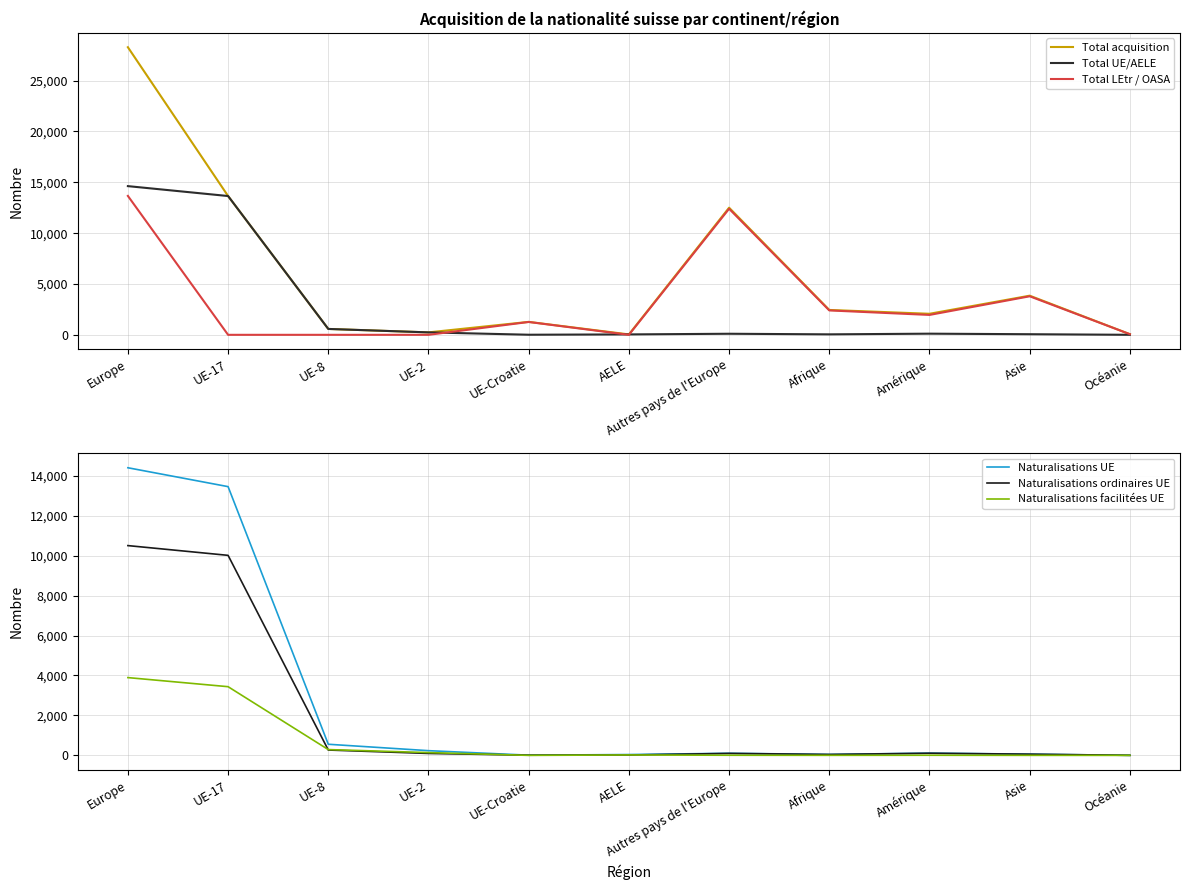

Between Amérique and Asie, which series saw the biggest shift?

Total LEtr / OASA